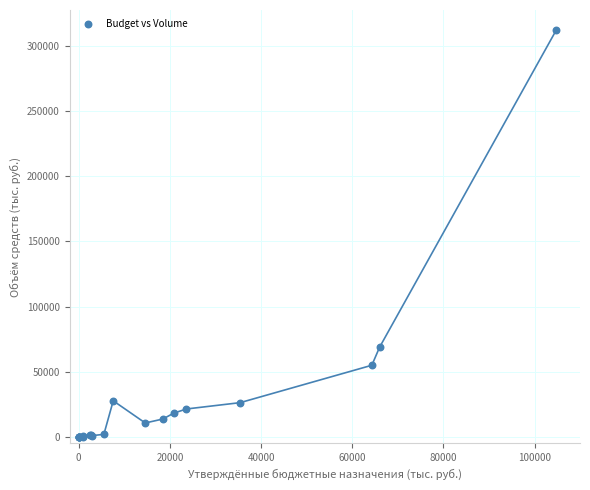

What Y value in the scatter plot is closest to 155885?

68784.7